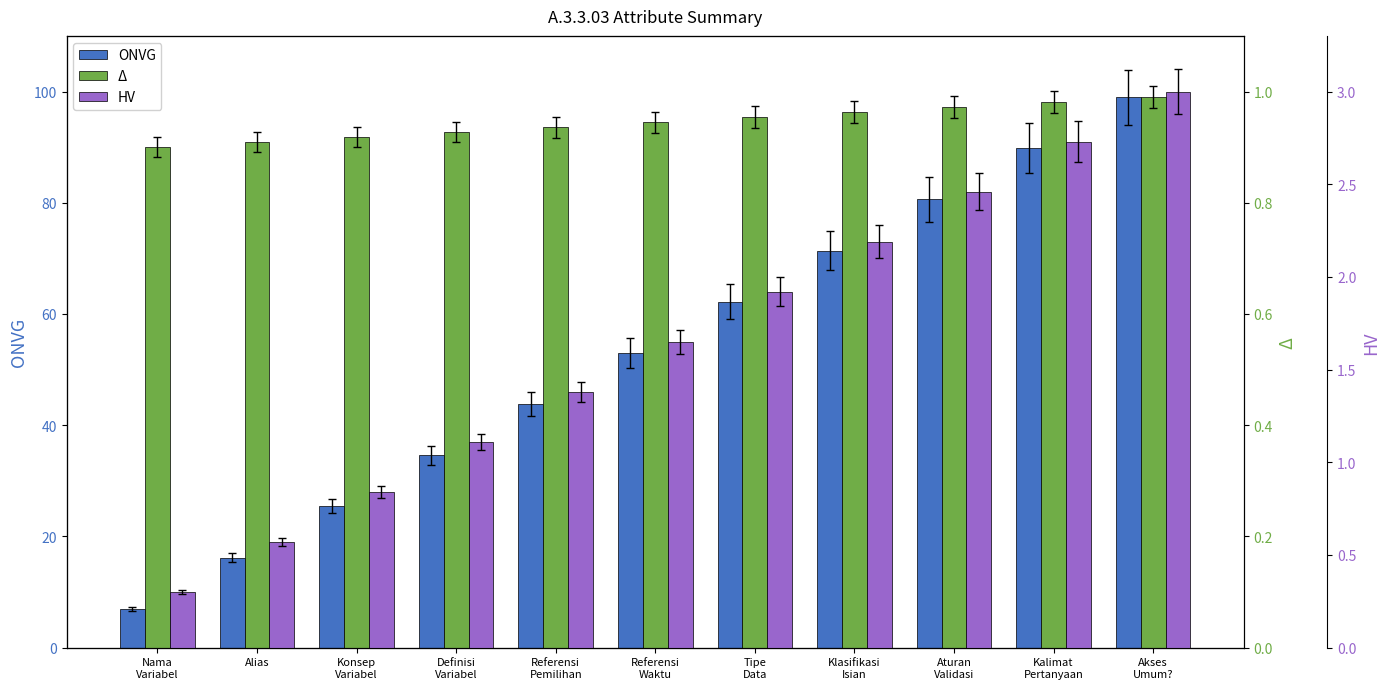

How many groups of bars are there?

11